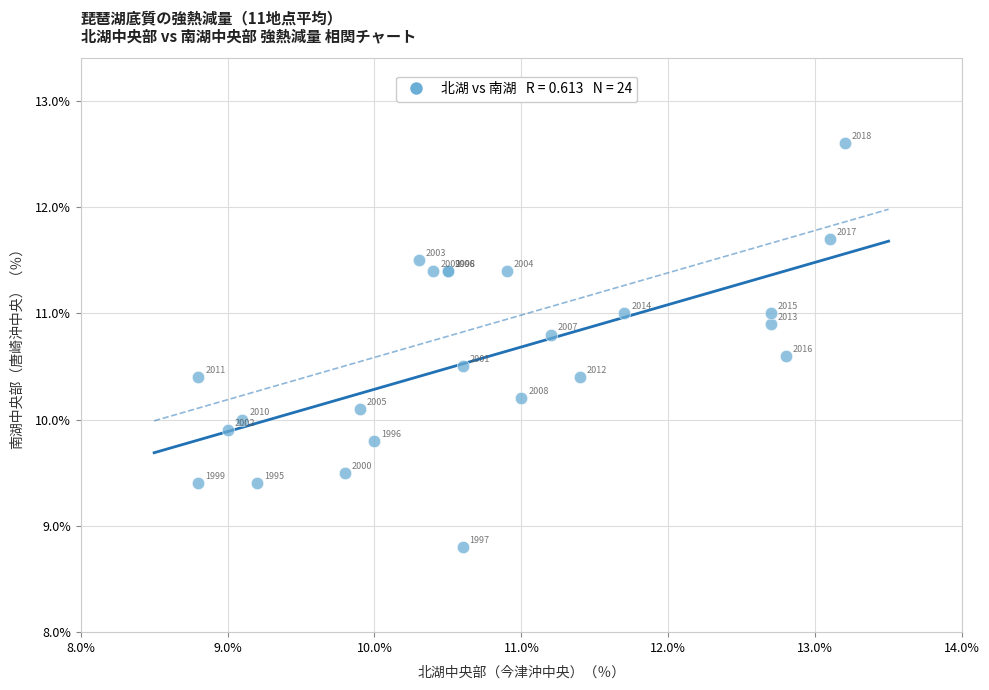

What Y value in the scatter plot is closest to 10?

10.0